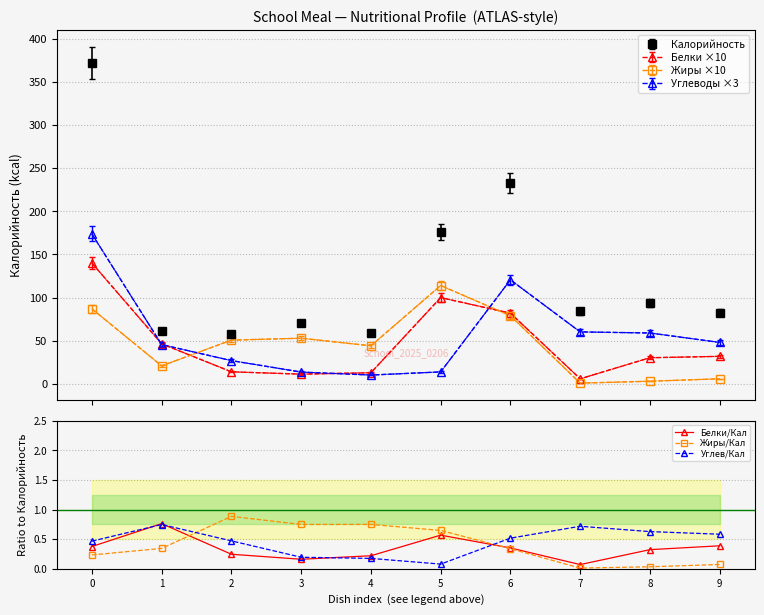

True or false: Калорийность and Белки ×10 cross at least once.

False